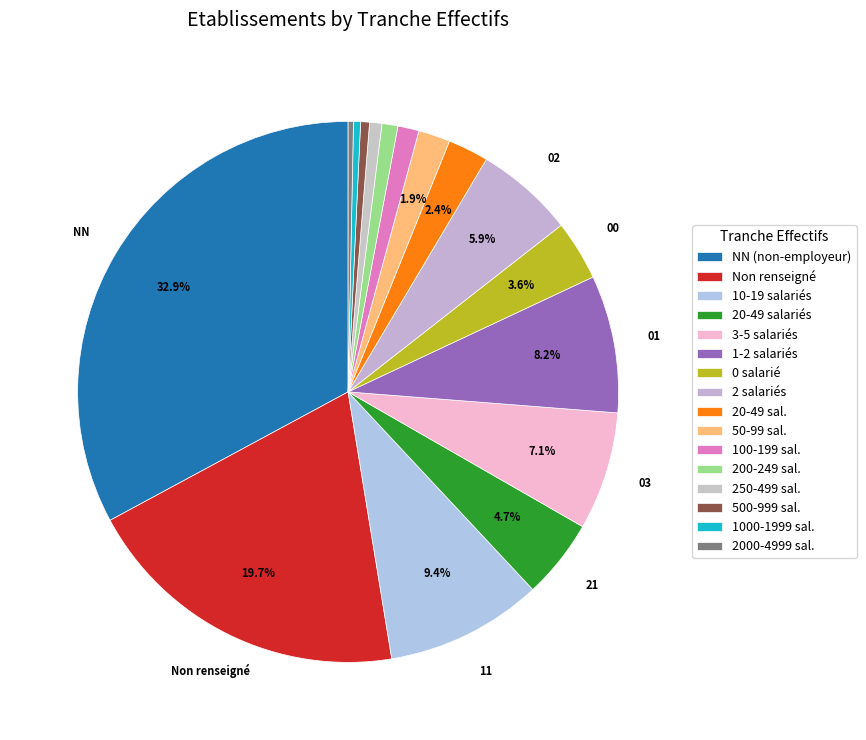

How many segments does this pie chart have?

16